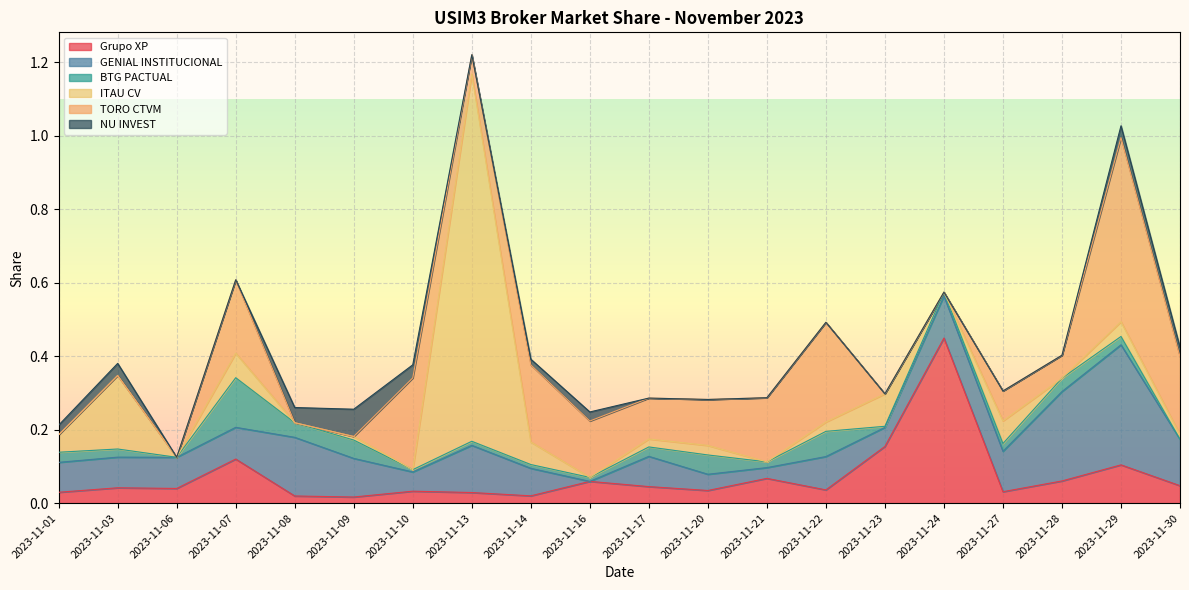

Where is ITAU CV nearest to the value 0?

2023-11-06